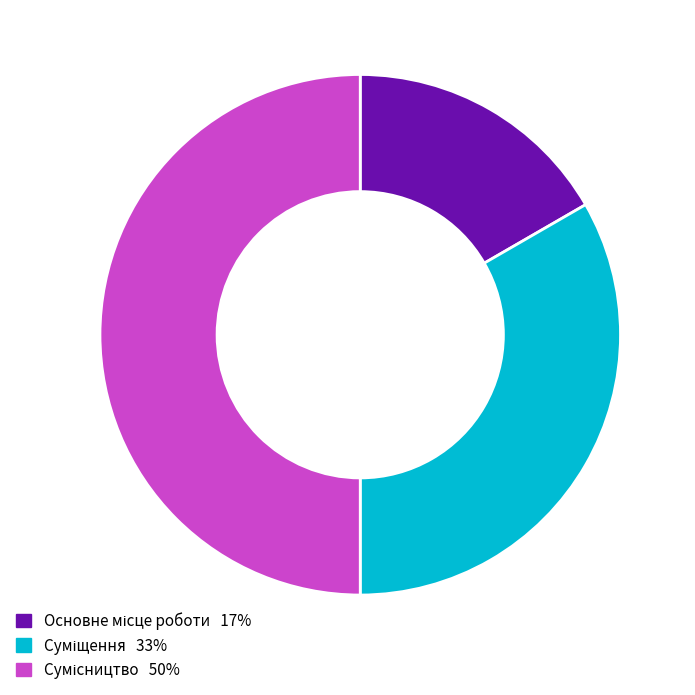

Count the number of slices in the pie.

3